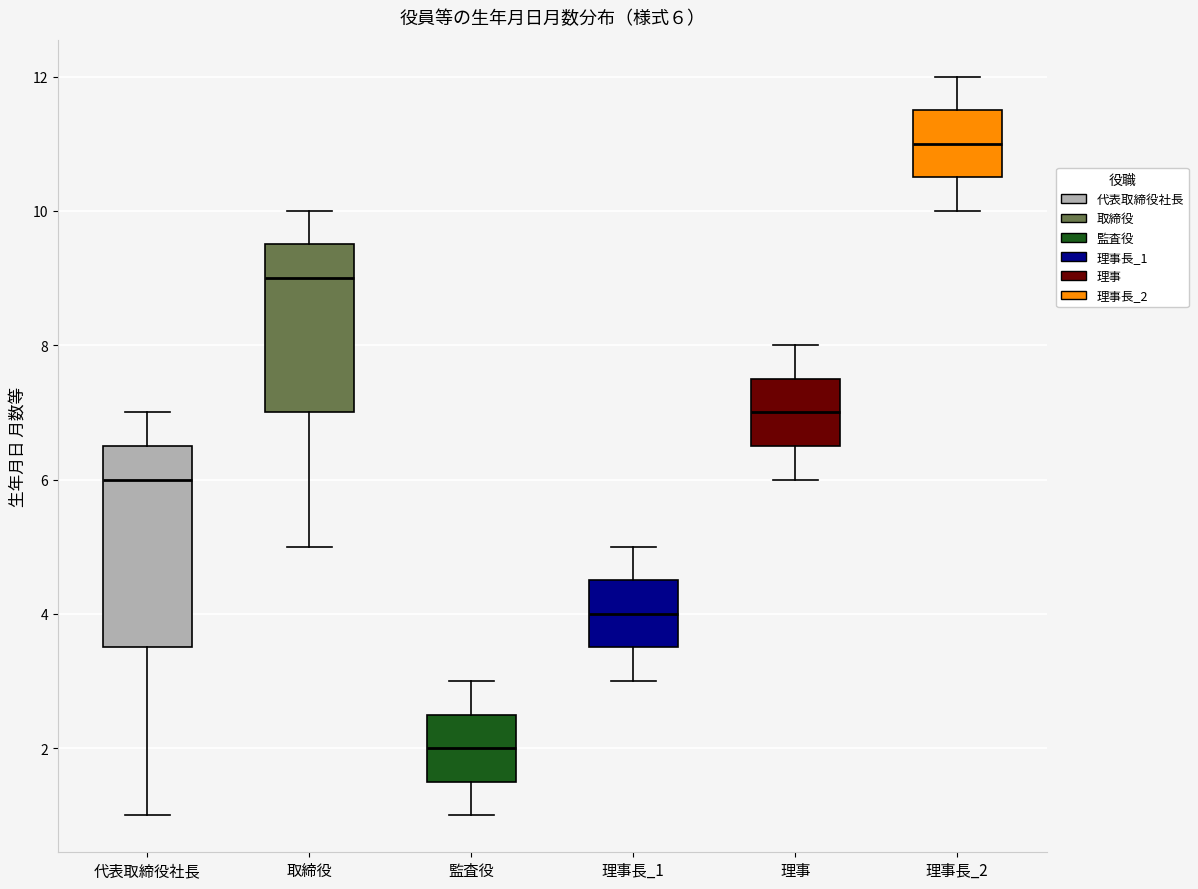

Comparing the boxes themselves (not the whiskers), which one is the tallest?

代表取締役社長